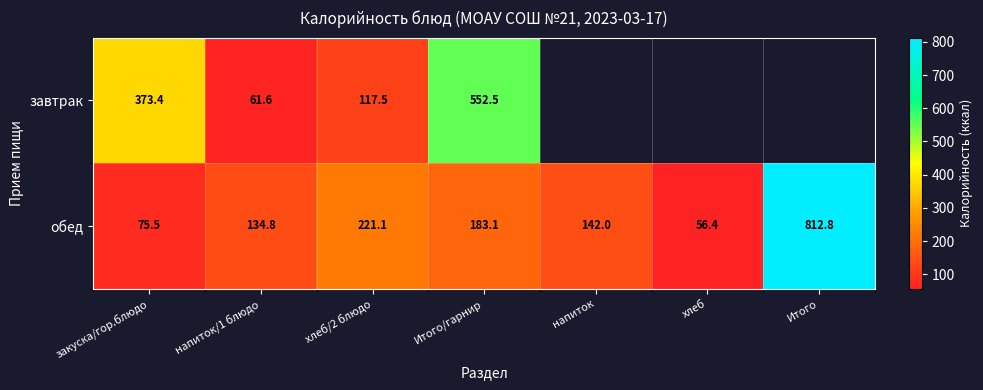

At Итого/гарнир, list the series in order from largest to smallest.

завтрак, обед